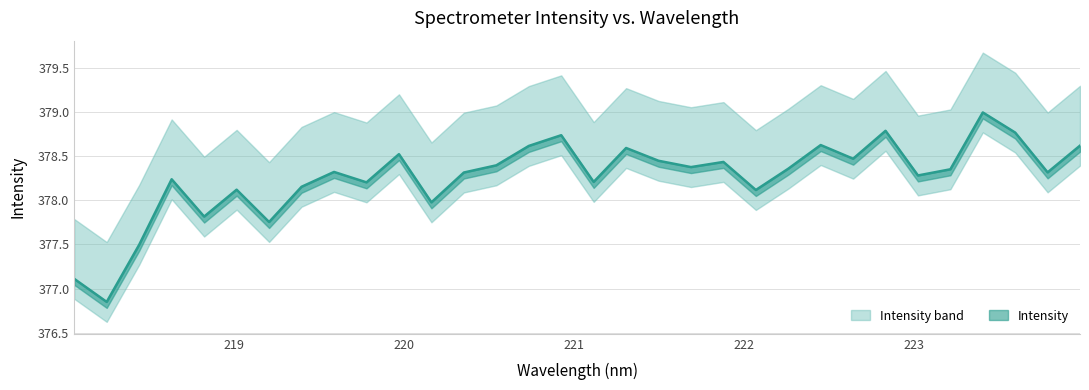

How many data points are less than 378?

6